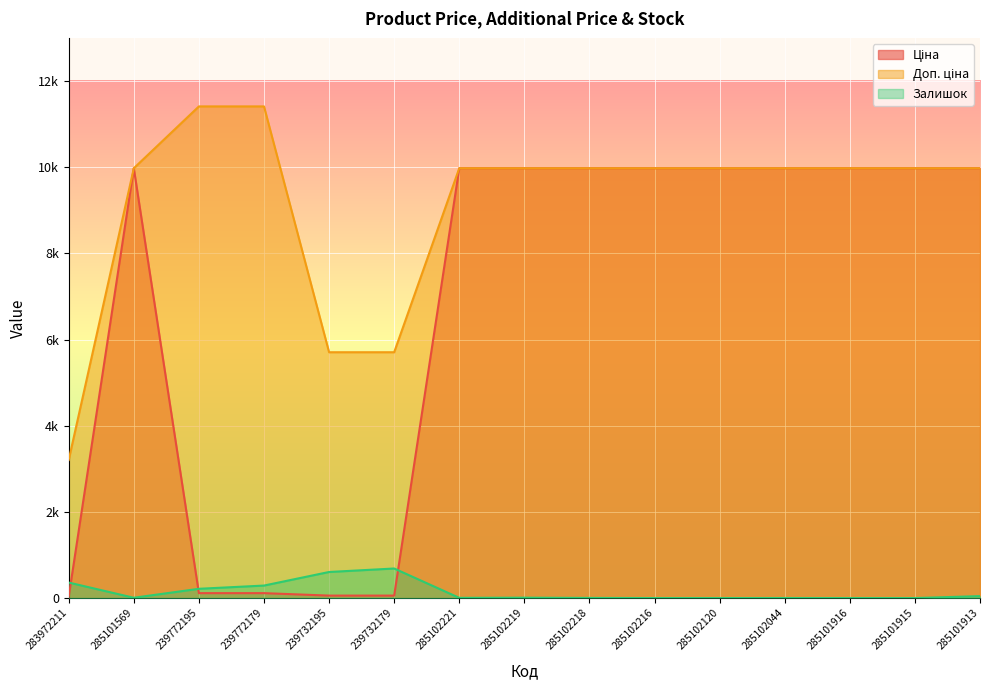

What value does the Залишок series have at 239772195?

215.0